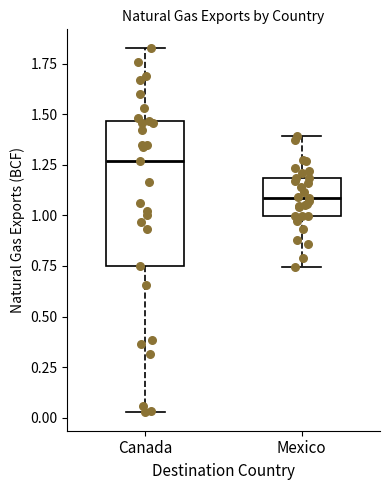

Comparing the boxes themselves (not the whiskers), which one is the tallest?

Canada